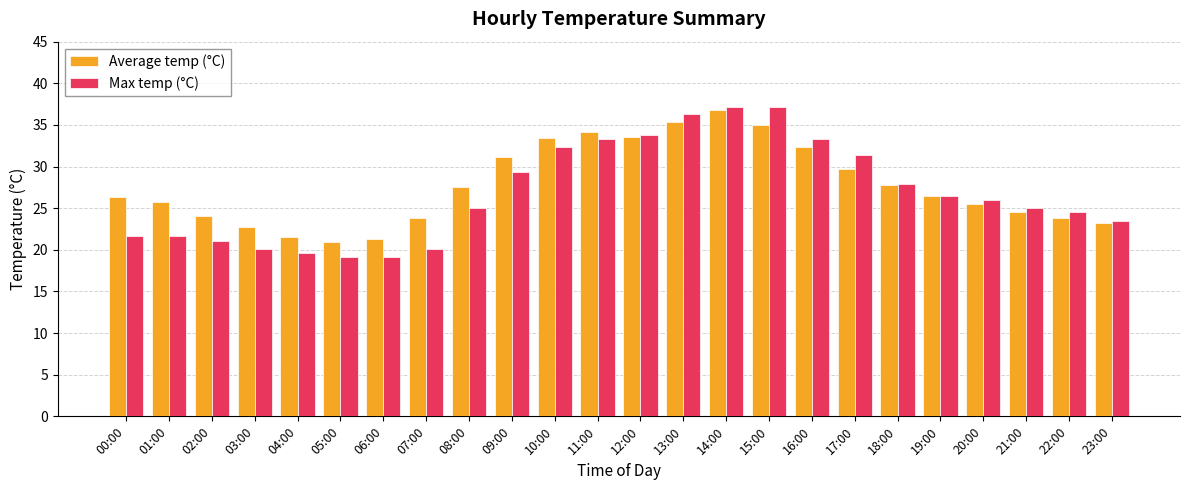

What is the difference between the Average temp (°C) values at 03:00 and 04:00?

1.2